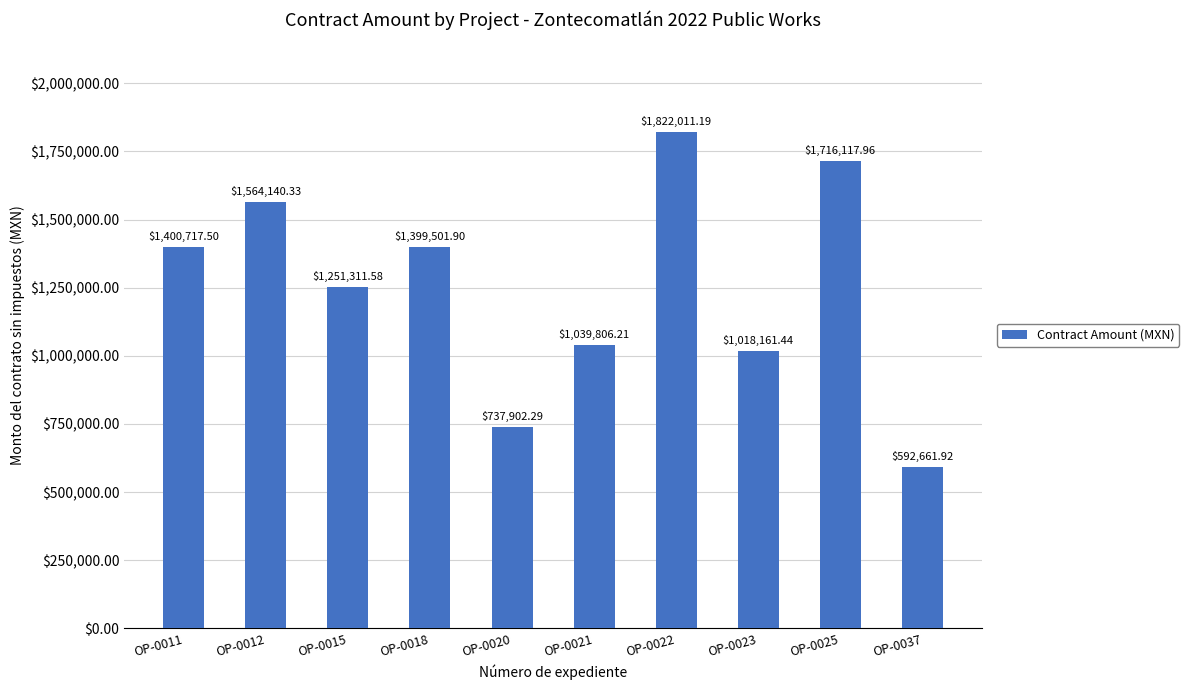

Between OP-0022 and OP-0012, which is larger?

OP-0022